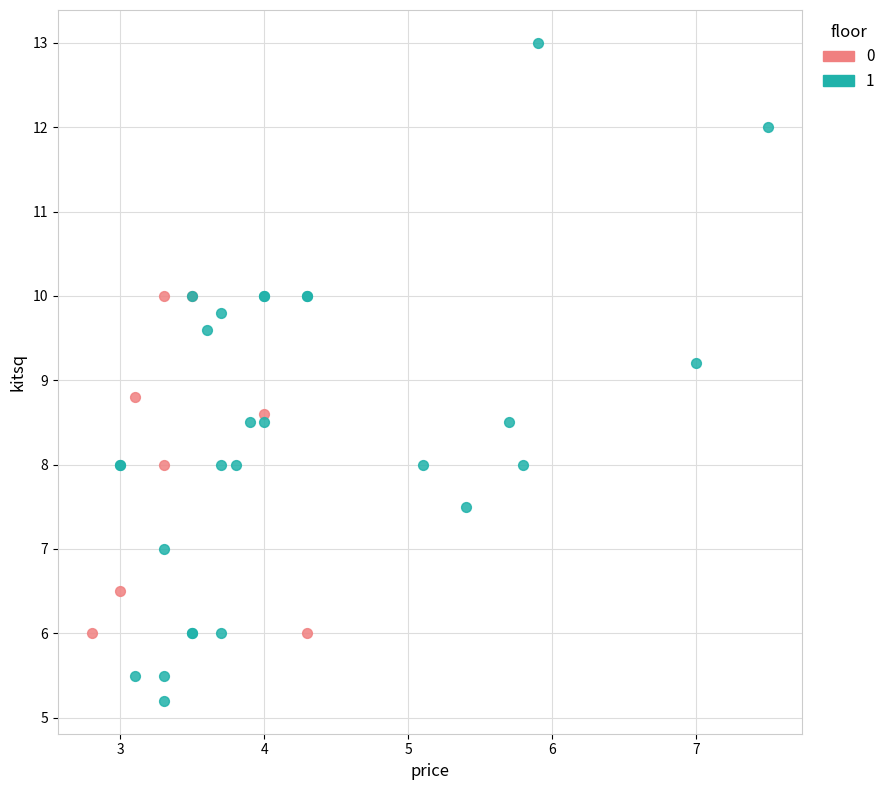

Which series reaches the minimum Y coordinate?

1